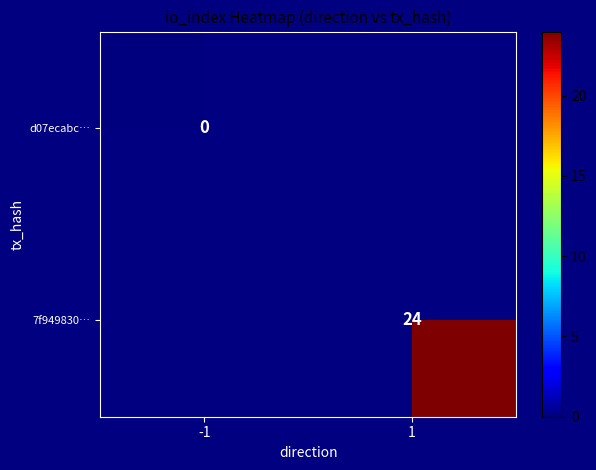

Is it true that 7f949830… equals 14 at 1?

False